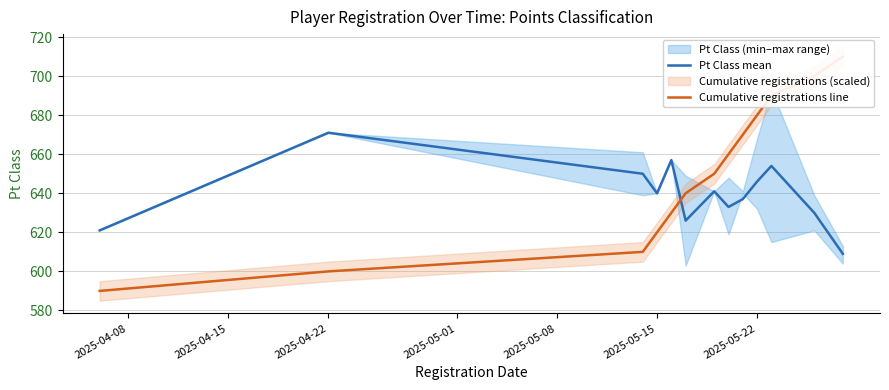

At which label does Pt Class mean first exceed 640?

2025-04-22